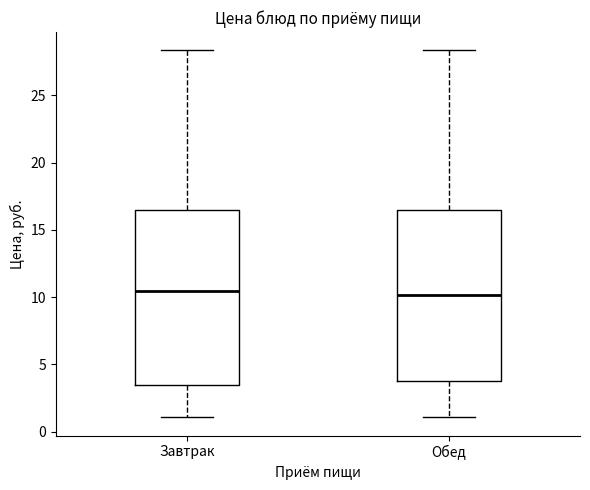

Where is the upper edge of the box for Завтрак on the y-axis? The values are not printed on the chart, so give them approximately, as read against the axis.

16.5